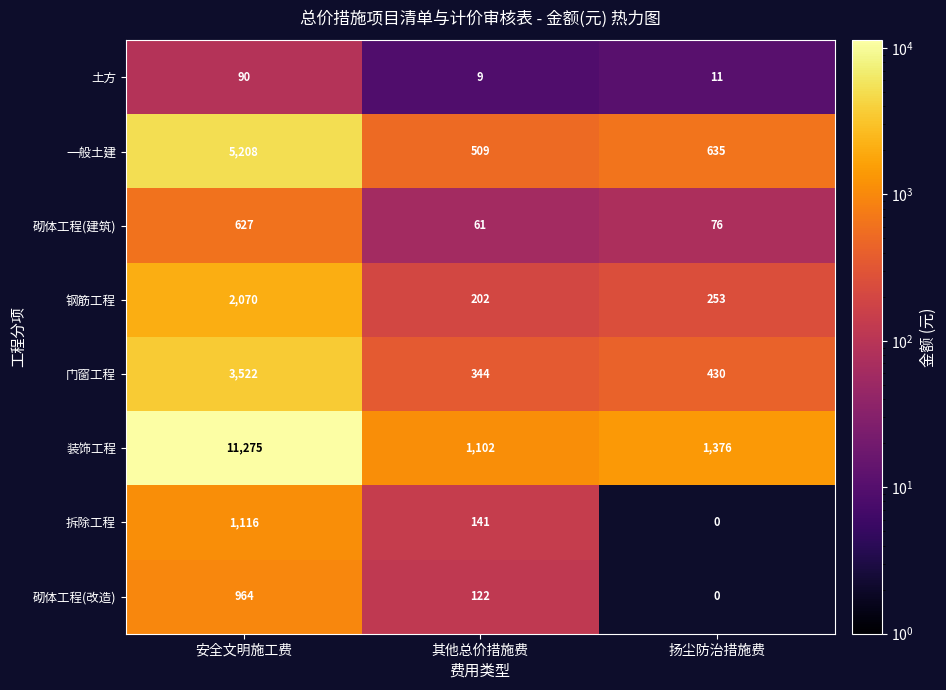

How many distinct data groups are displayed?

8